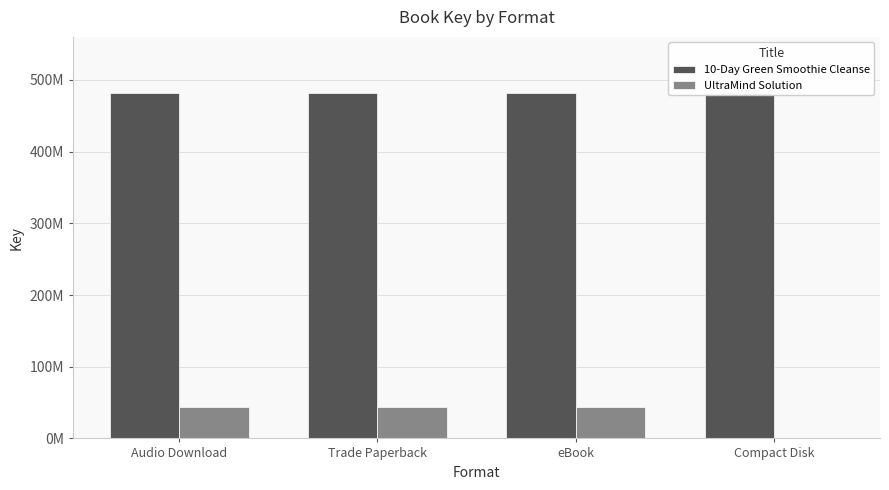

Reading right to left, extract all data points from this chart.

10-Day Green Smoothie Cleanse: 481959112	481959112	481959112	481959112
UltraMind Solution: 0	44483707	44483707	44483707